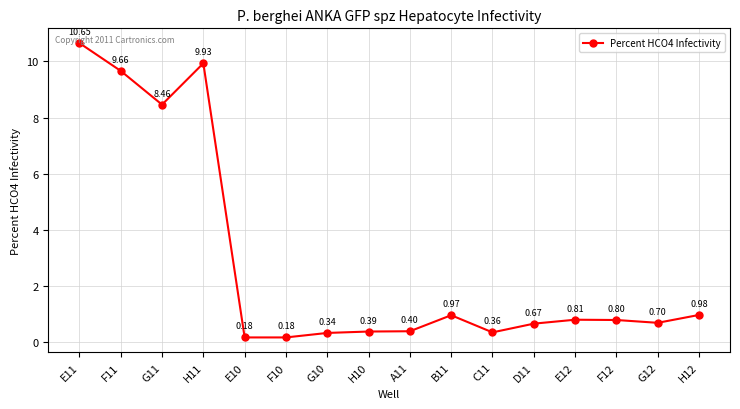

How many interior local peaks (higher than both neighbors) does the data have?

3